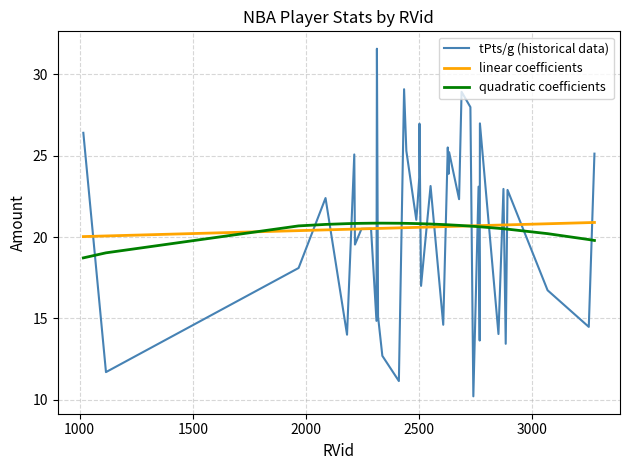

What is the maximum value for linear coefficients?

20.9